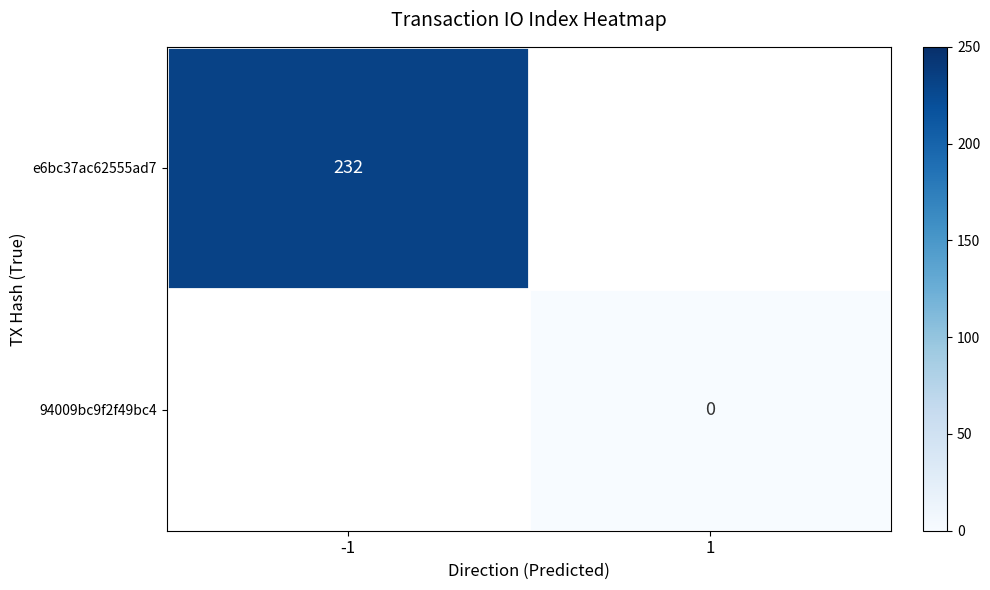

The e6bc37ac62555ad7 series shows 232 at -1. True or false?

True